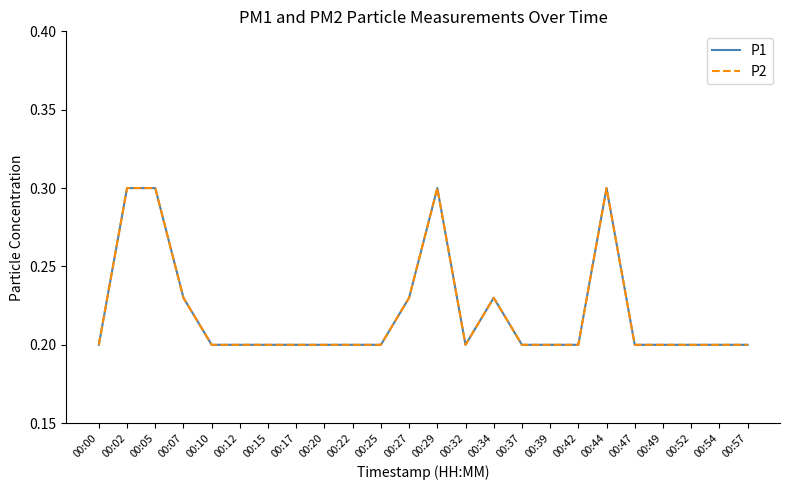

How many interior local peaks does the P1 series have?

3